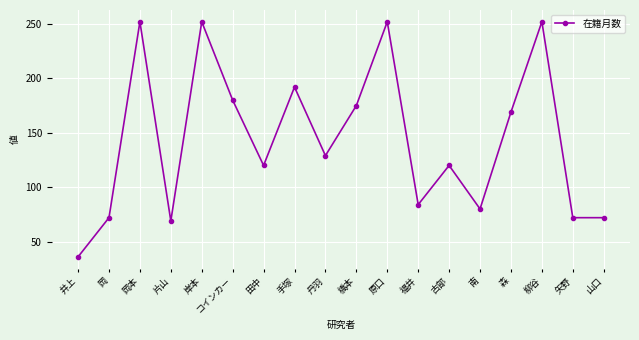

What is the value of the 12th point from the left?

84